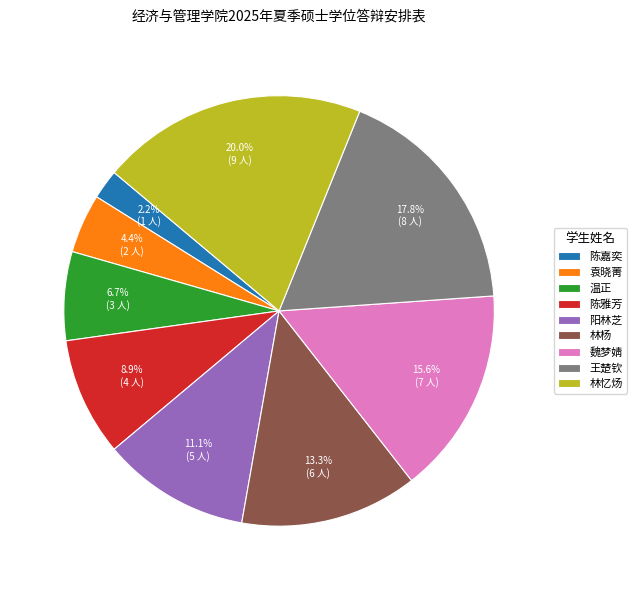

To the nearest percent, what is the difference between the largest and smallest slice percentages?

18%